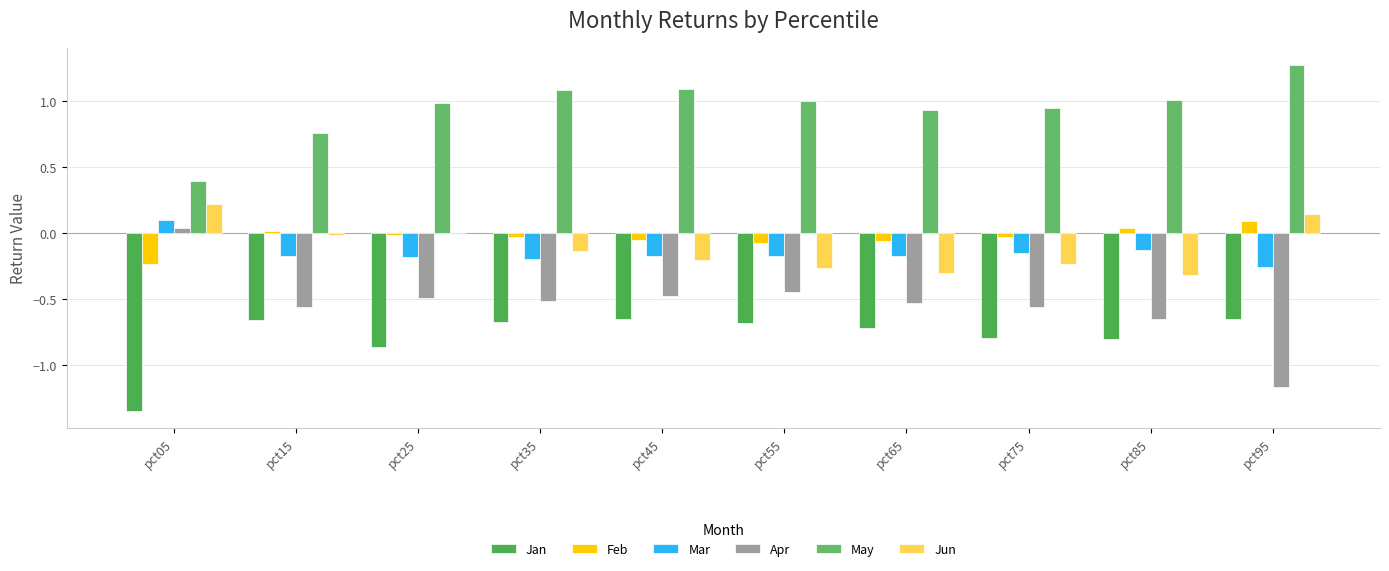

Which has a higher value, pct55 or pct05?

pct55